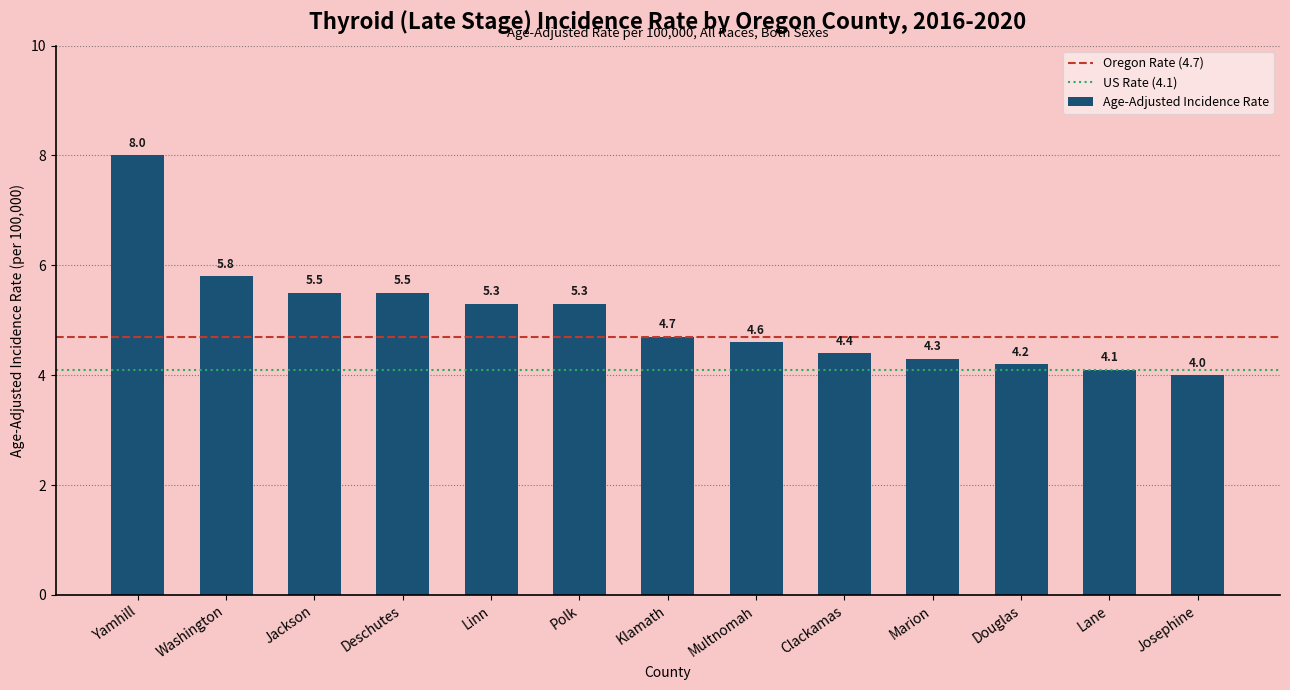

Between Deschutes and Marion, which is larger?

Deschutes